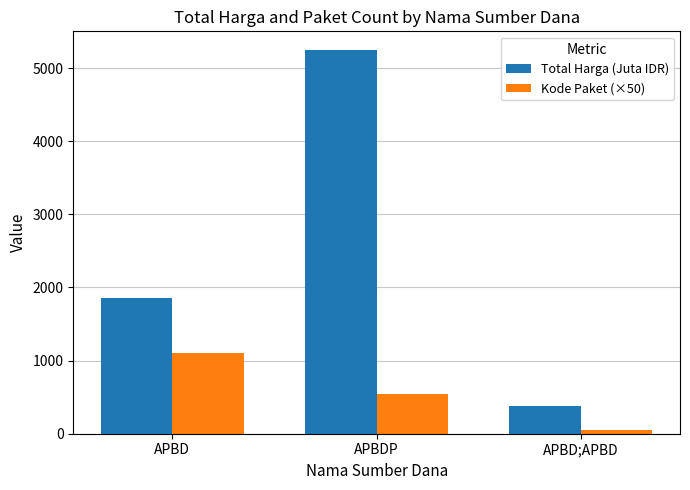

Reading left to right, list all the values displayed in this chart.

Total Harga (Juta IDR): 1854.0	5241.4	373.4
Kode Paket (×50): 1100.0	550.0	50.0